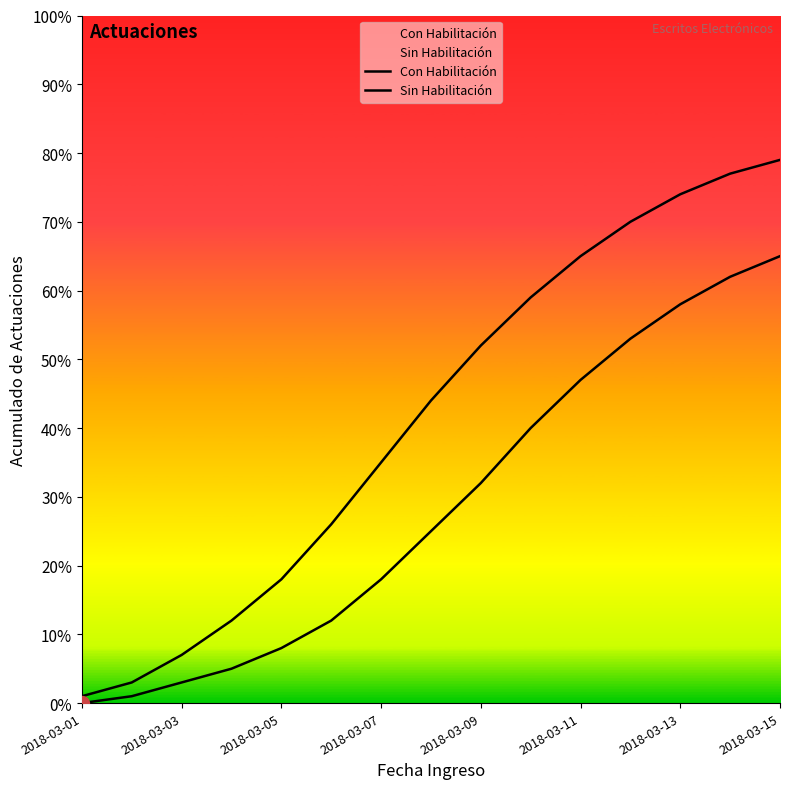

Which series changed the most between 2018-03-01 and 2018-03-03?

Sin Habilitación